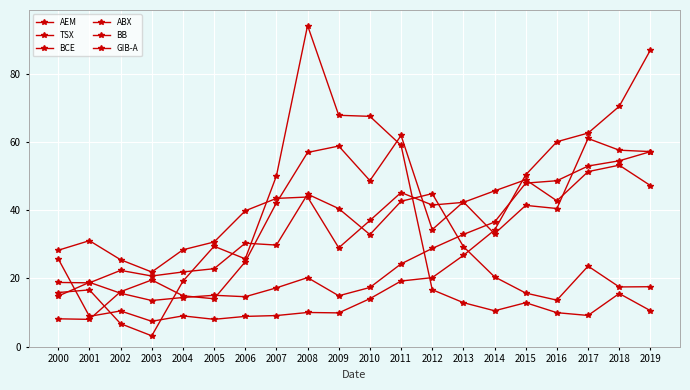

At which label does BB first exceed 16?

2001